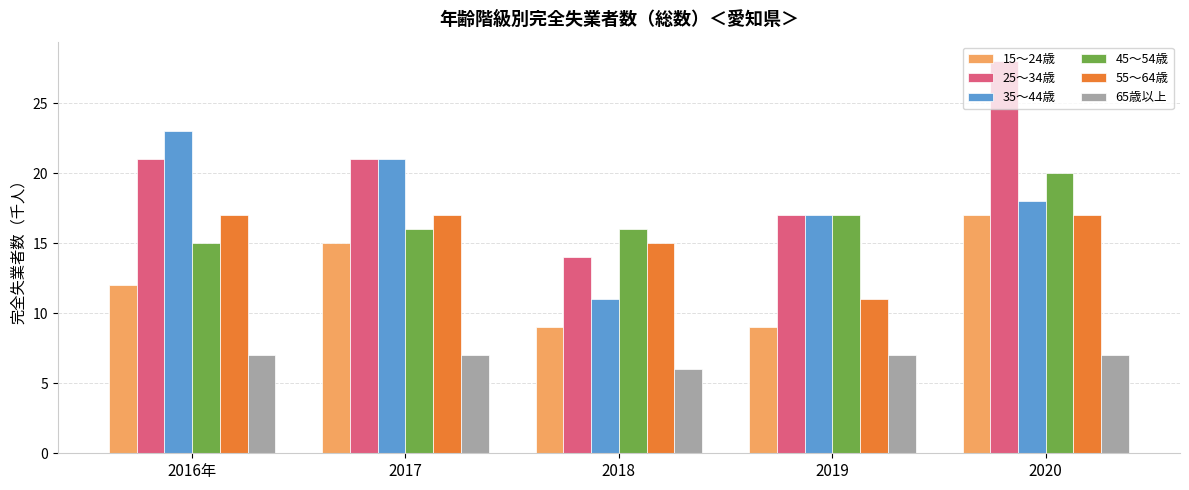

Does the chart contain stacked bars?

No